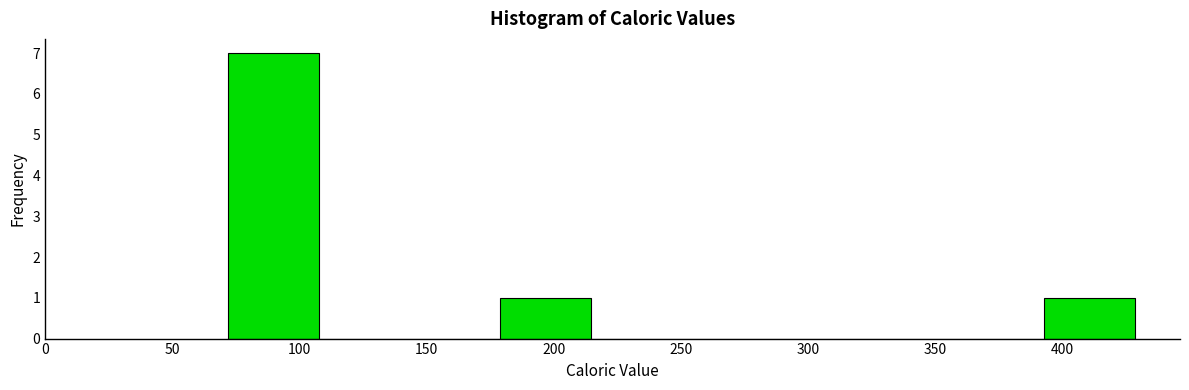

Reading left to right, transcribe this chart: for each bar, give the range it covers on the x-axis and its height. Neither the bar edges nor the heights are printed on the chart, so give them approximately, as read against the axes.

70 to 110: 7
110 to 145: 0
145 to 180: 0
180 to 215: 1
215 to 250: 0
250 to 285: 0
285 to 320: 0
320 to 355: 0
355 to 395: 0
395 to 430: 1